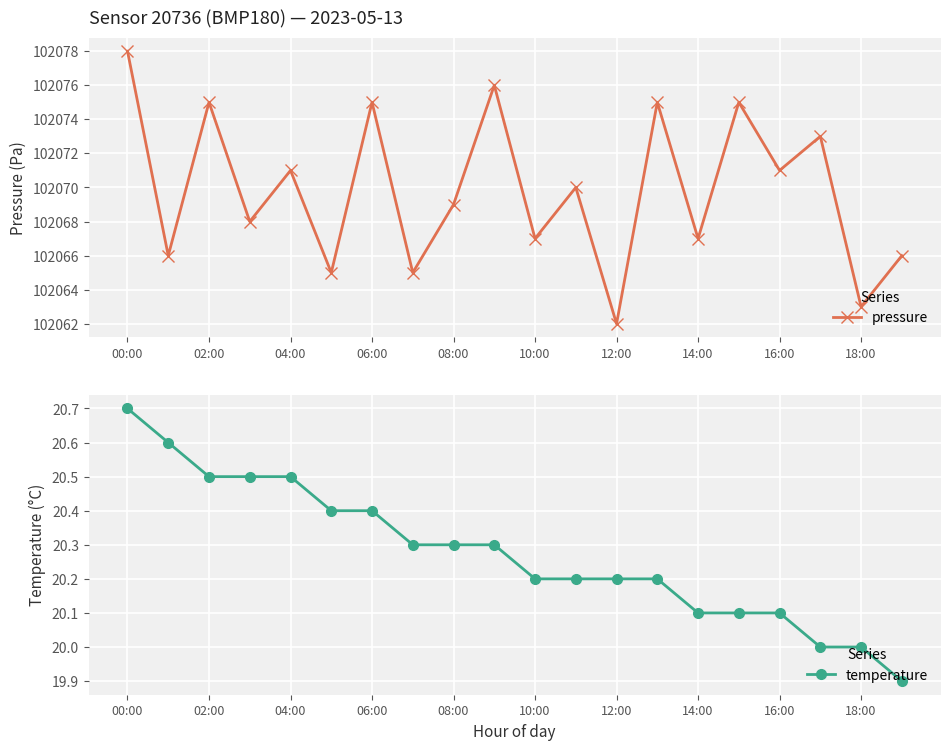

True or false: pressure has more than 2 points higher than both neighbors.

True